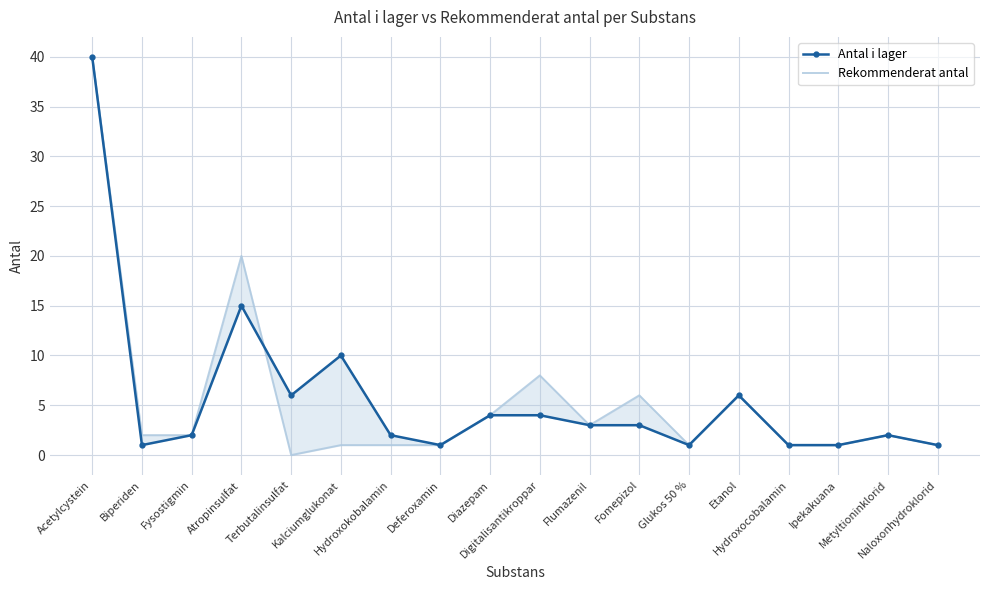

True or false: Antal i lager and Rekommenderat antal intersect in this chart.

True